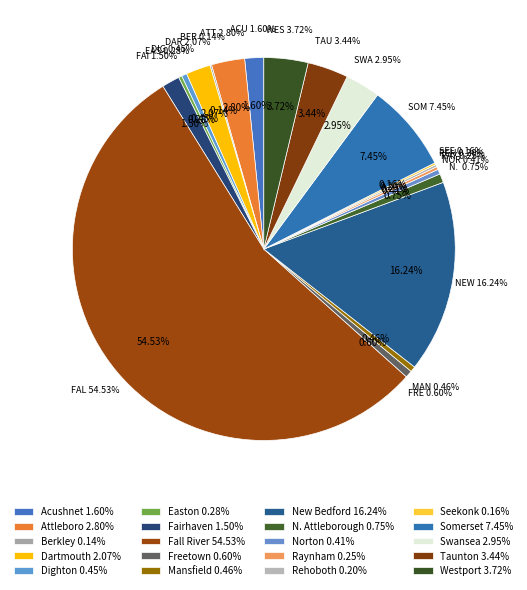

What percentage is NOT represented by Seekonk?

99.8%